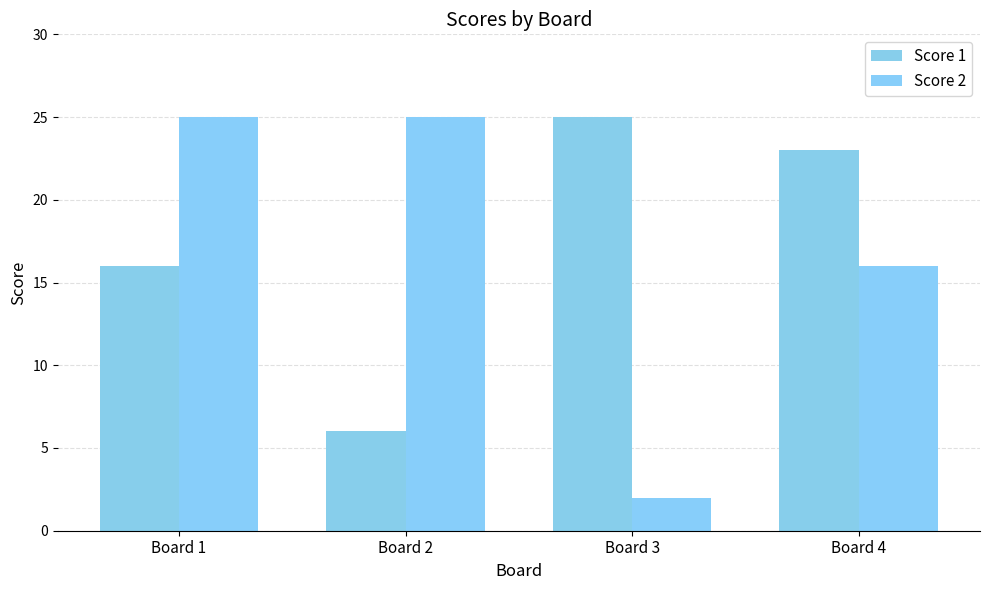

What is the average value of the Score 2 series?

17